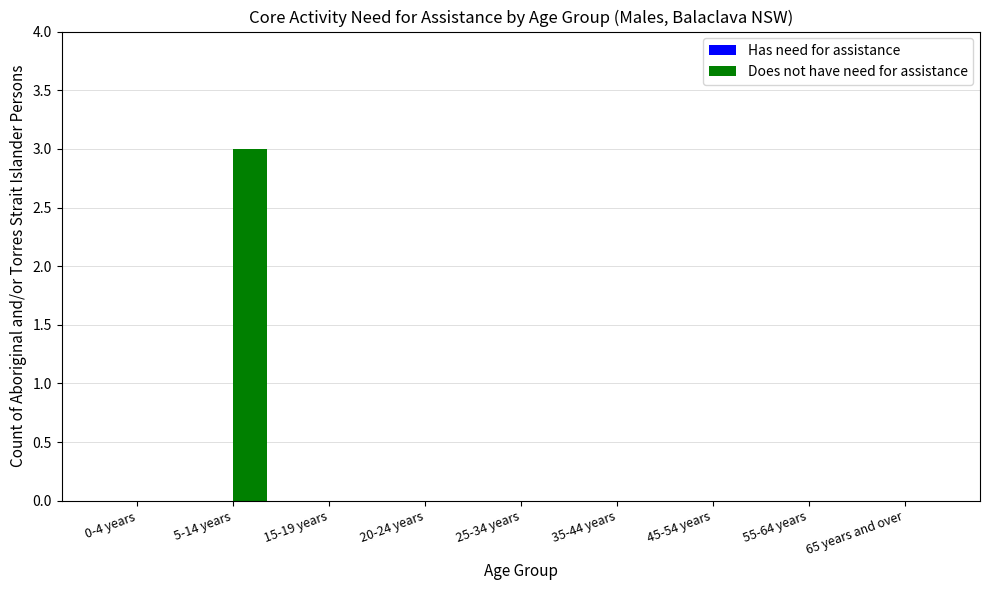

Reading left to right, extract all data points from this chart.

0-4 years=0	5-14 years=3	15-19 years=0	20-24 years=0	25-34 years=0	35-44 years=0	45-54 years=0	55-64 years=0	65 years and over=0